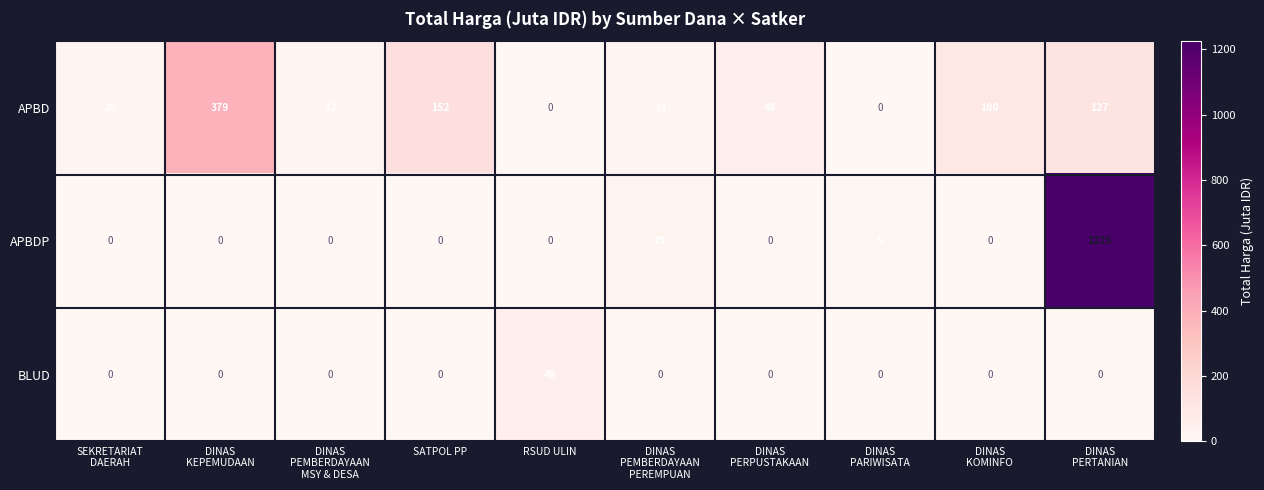

At how many categories does at least one series exceed 491?

1